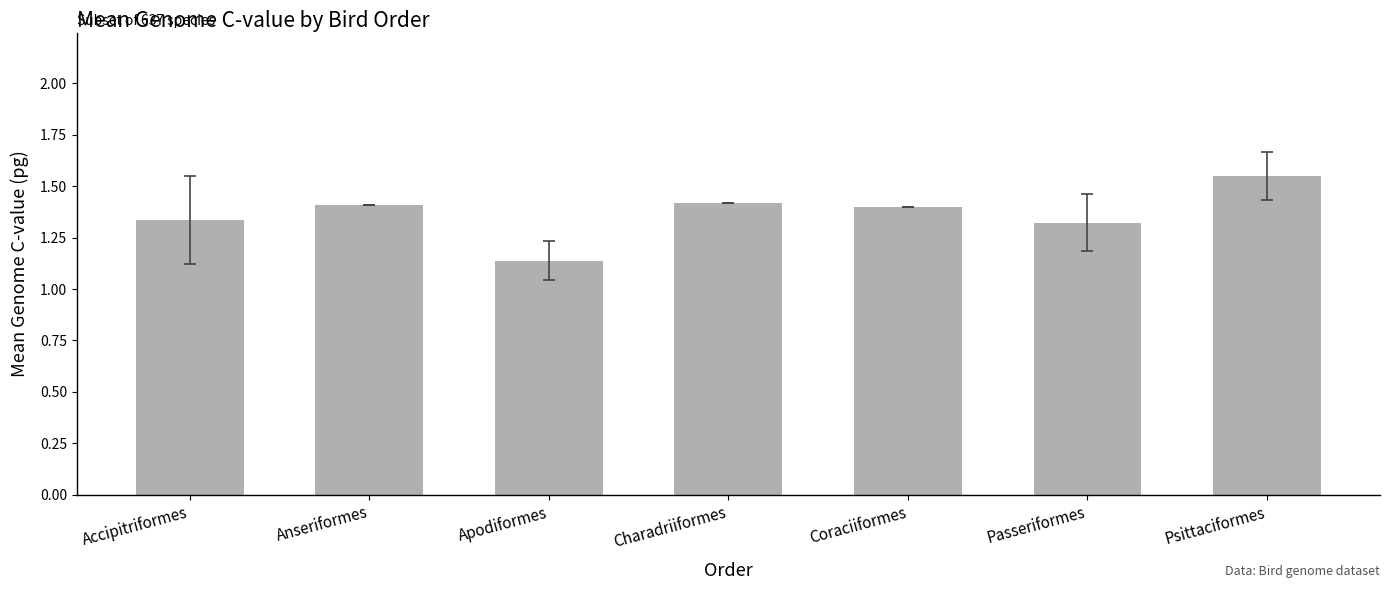

The value at Coraciiformes is 0.6. True or false?

False